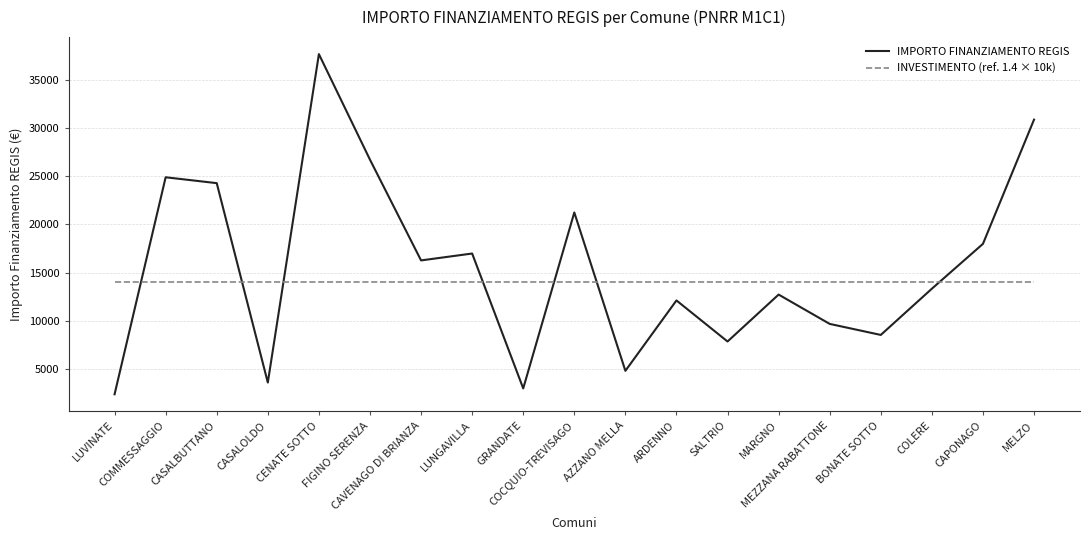

At which category is the sum across all series the highest?

CENATE SOTTO